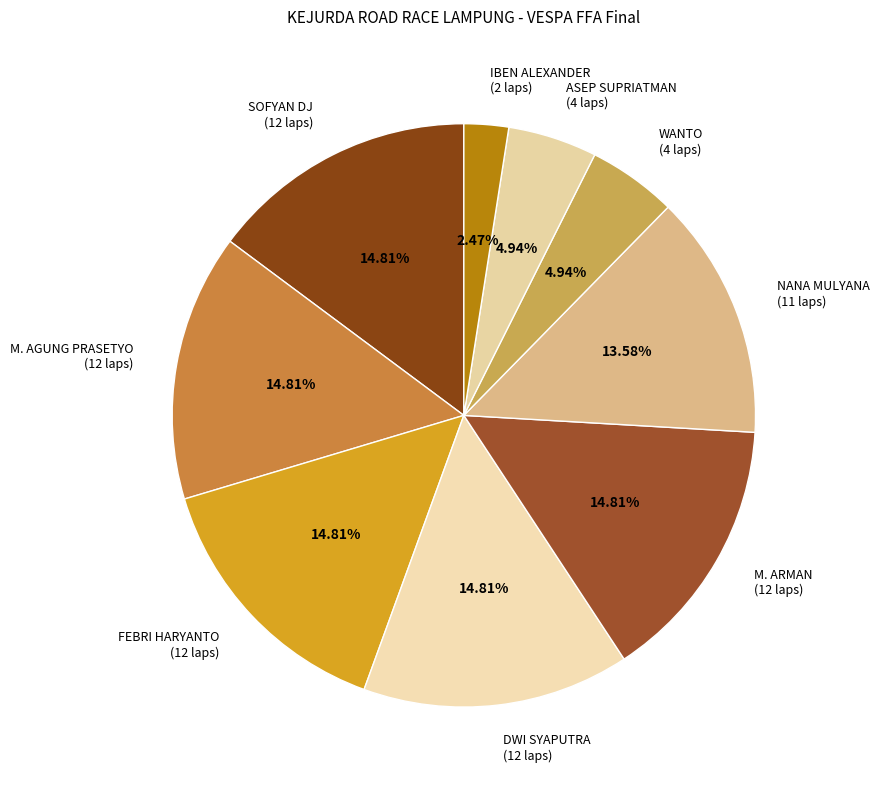

Which slice is the smallest?

IBEN ALEXANDER